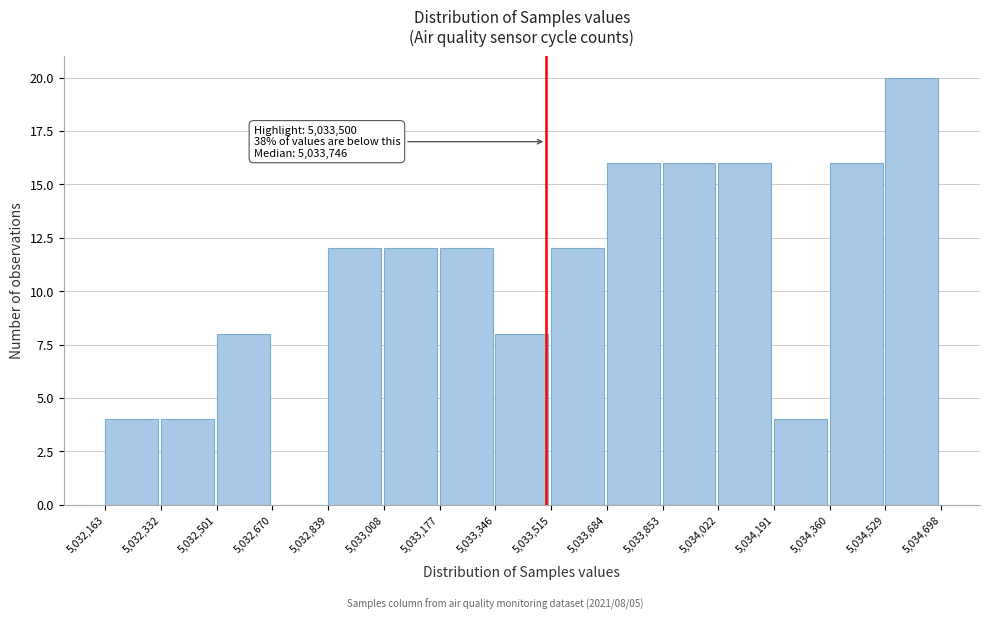

Which range on the x-axis has the tallest bar?

5,034,529 to 5,034,698